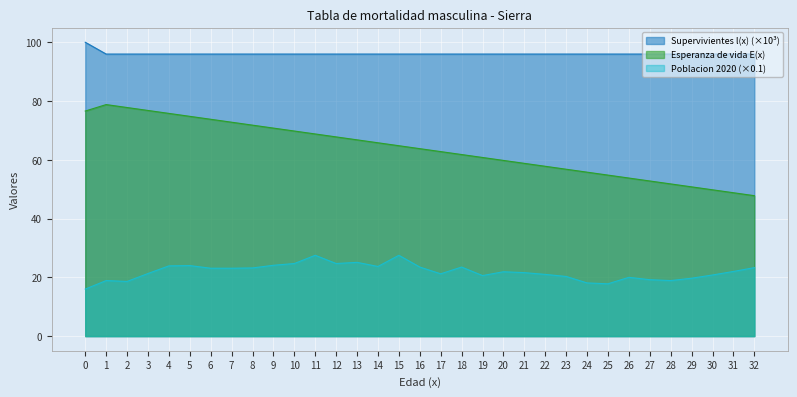

The Supervivientes l(x) series shows 96.0 at 6. True or false?

True